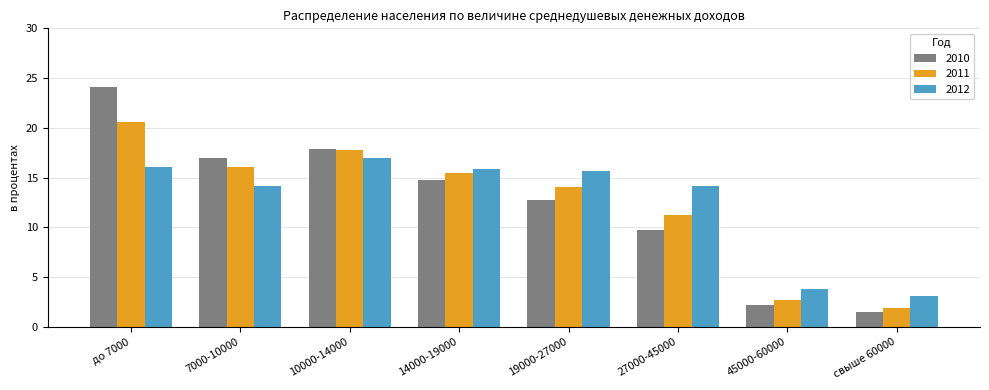

Reading left to right, transcribe all the data shown in this chart.

2010: до 7000=24.1	7000-10000=17.0	10000-14000=17.9	14000-19000=14.8	19000-27000=12.8	27000-45000=9.7	45000-60000=2.2	свыше 60000=1.5
2011: до 7000=20.6	7000-10000=16.1	10000-14000=17.8	14000-19000=15.5	19000-27000=14.1	27000-45000=11.3	45000-60000=2.7	свыше 60000=1.9
2012: до 7000=16.1	7000-10000=14.2	10000-14000=17.0	14000-19000=15.9	19000-27000=15.7	27000-45000=14.2	45000-60000=3.8	свыше 60000=3.1